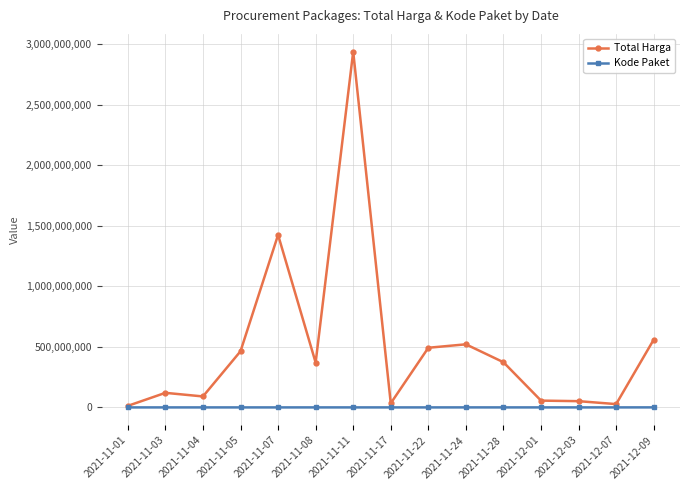

What are all the series names shown in the legend?

Total Harga, Kode Paket